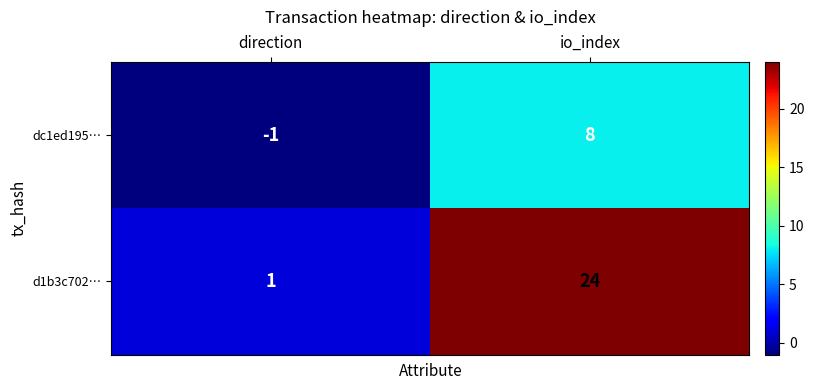

True or false: dc1ed195… has a value of 8 at io_index.

True